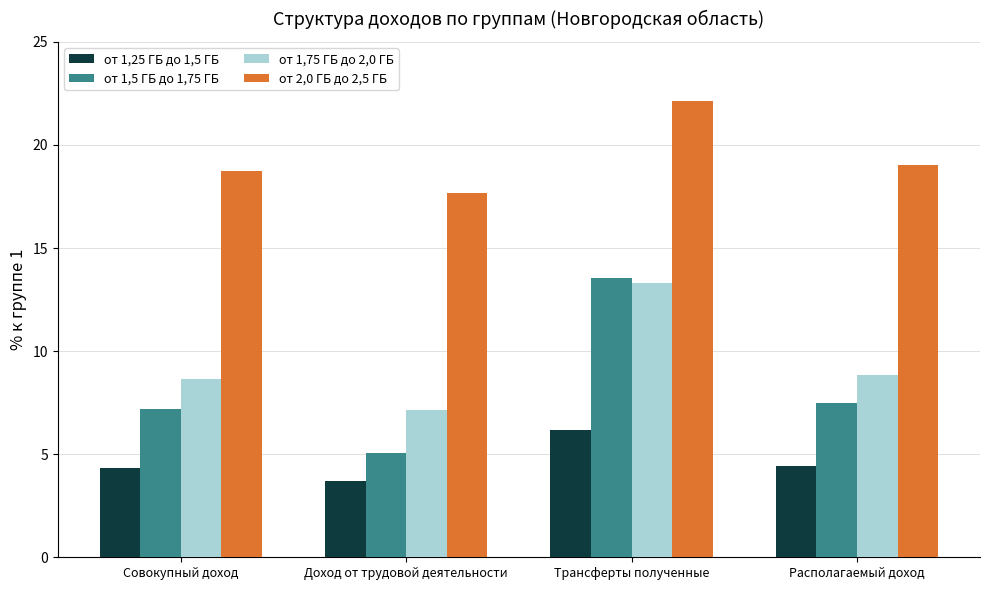

What is the label of the 1st bar from the left?

Совокупный доход